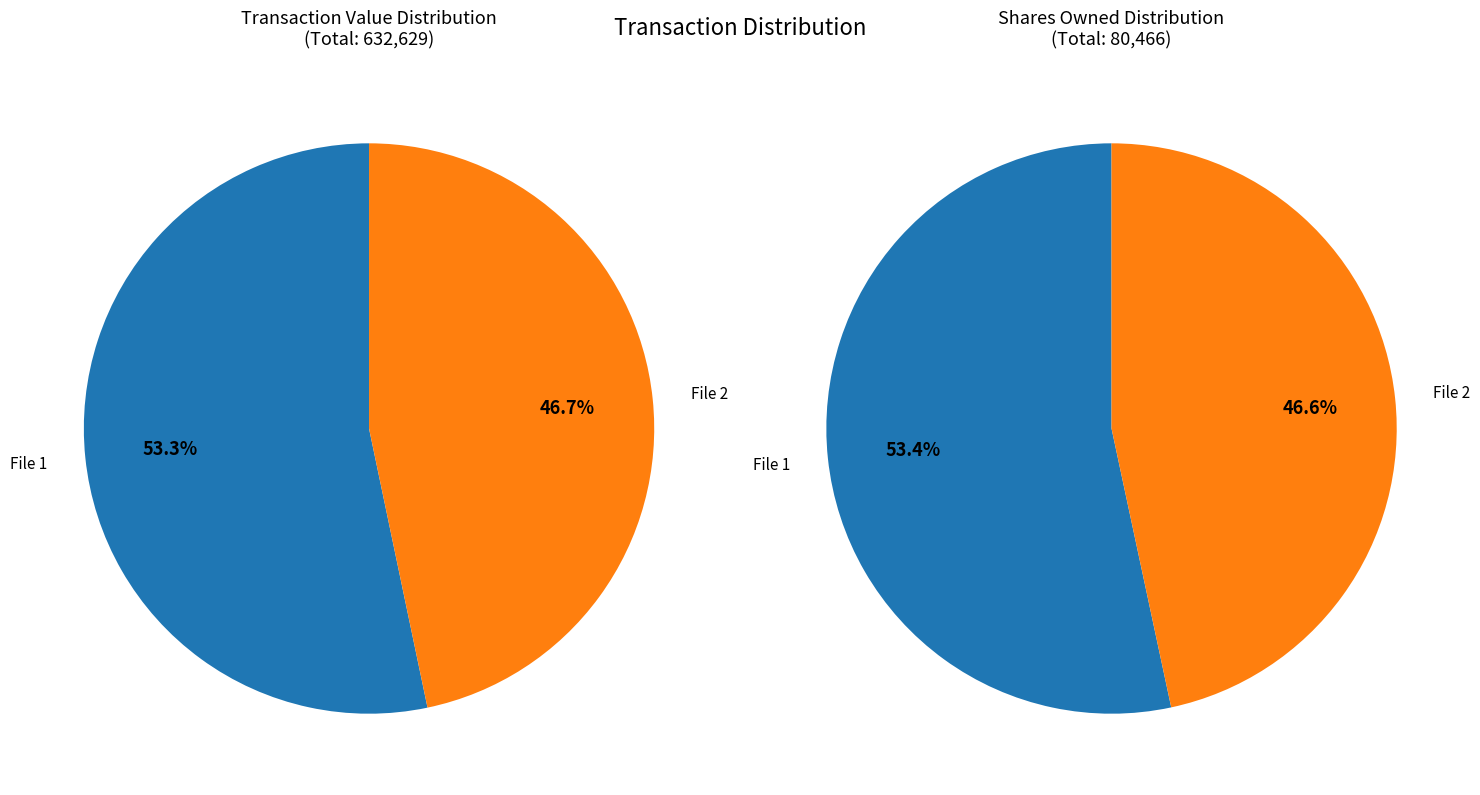

To the nearest percent, what is the difference between the wf-form4_169455310480687.xml and wf-form4_169481344821302.xml slice percentages?

7%